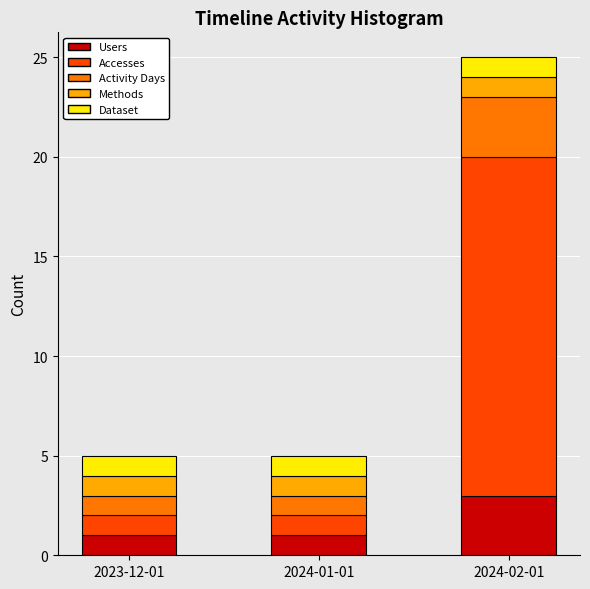

Reading left to right, transcribe the values for Users.

2023-12-01=1	2024-01-01=1	2024-02-01=3